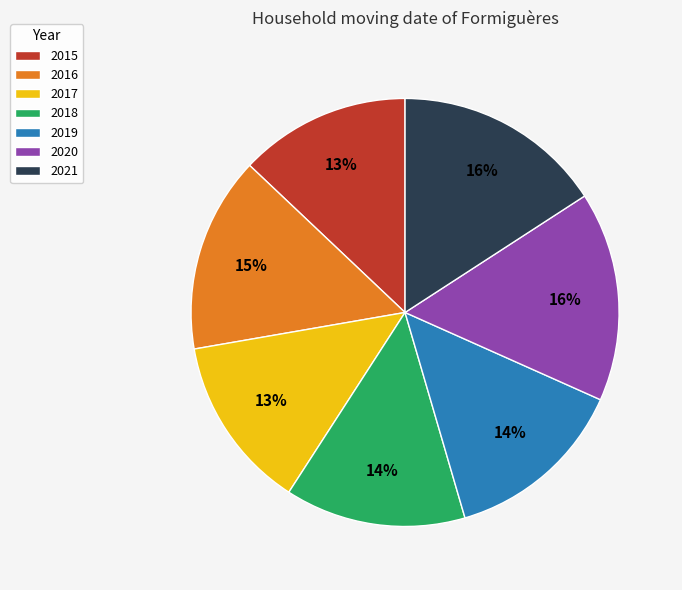

Combined, do 2017 and 2020 account for over 50%?

No